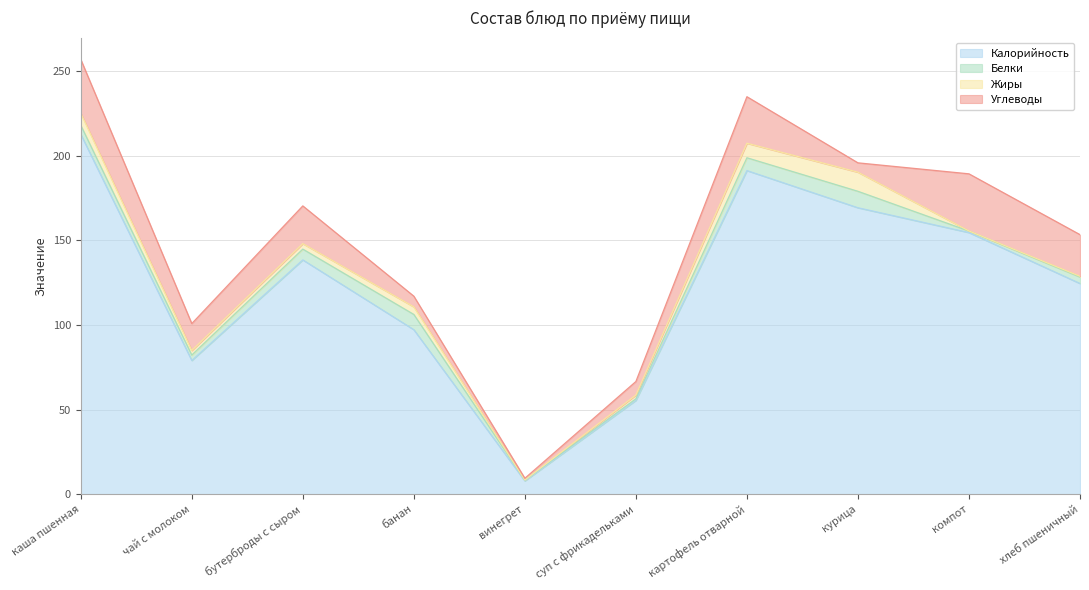

What is the difference between the highest and lowest values at картофель отварной?

183.7